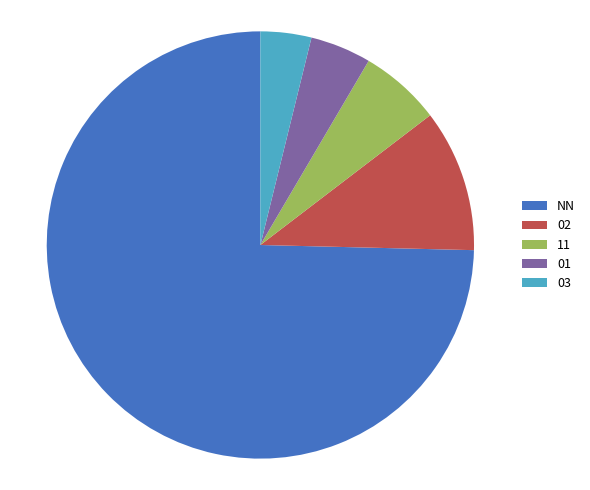

Which category has the smallest portion of the pie?

03